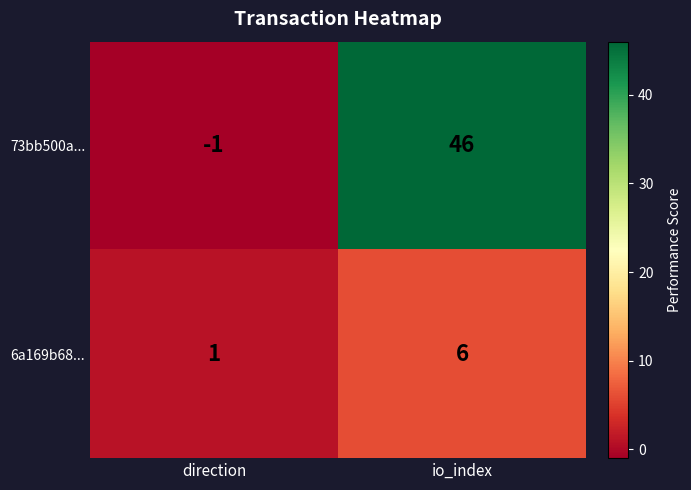

Which series has the largest range (max minus min)?

73bb500a...